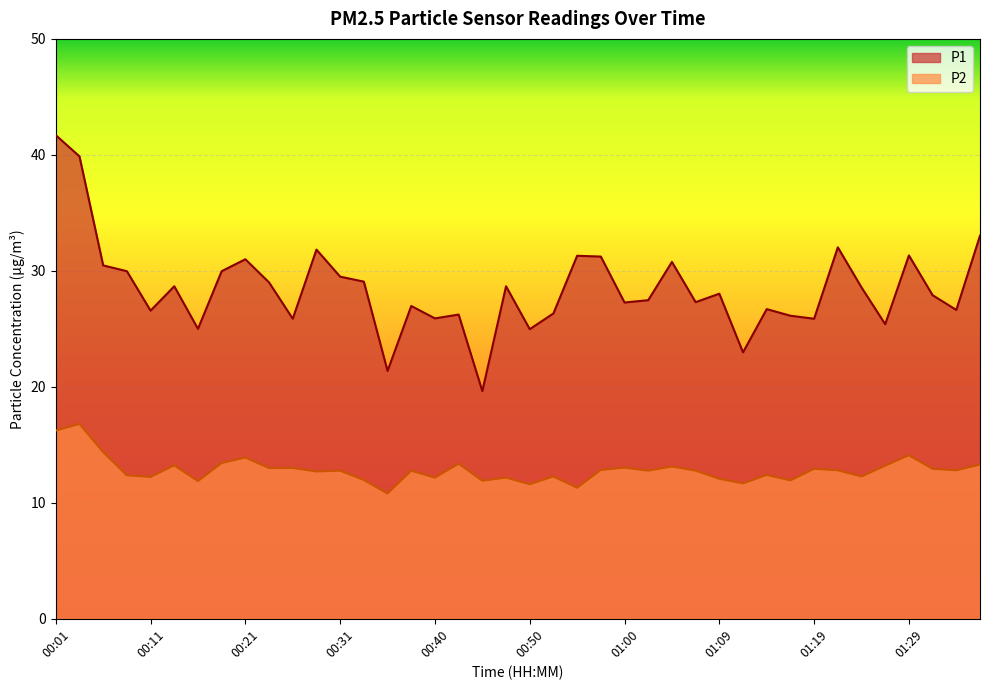

How many lines are shown in the chart?

2